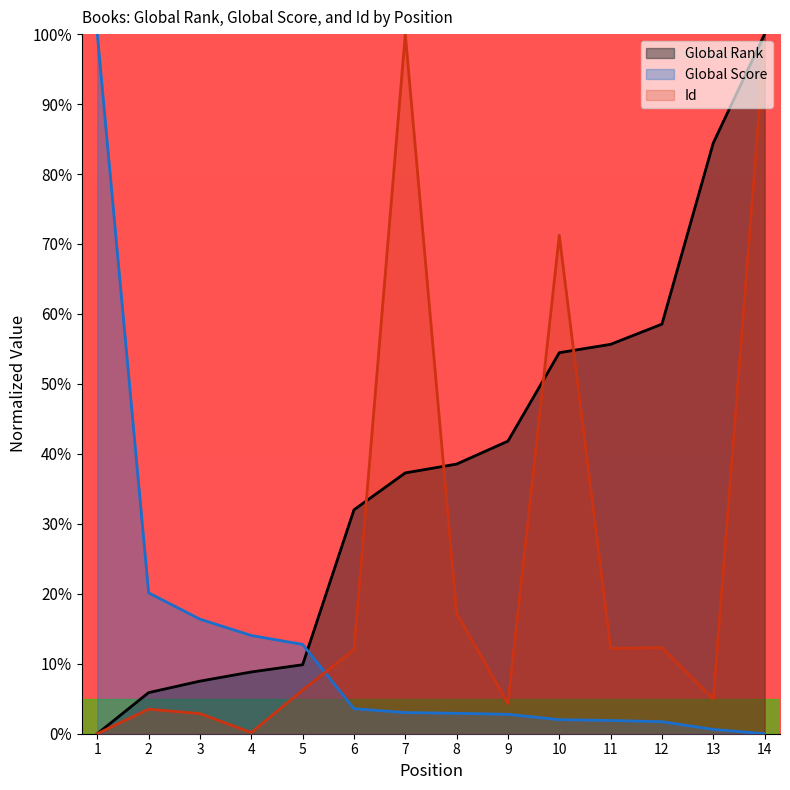

Is the value of Id at 8 greater than the value of Global Score at 5?

Yes